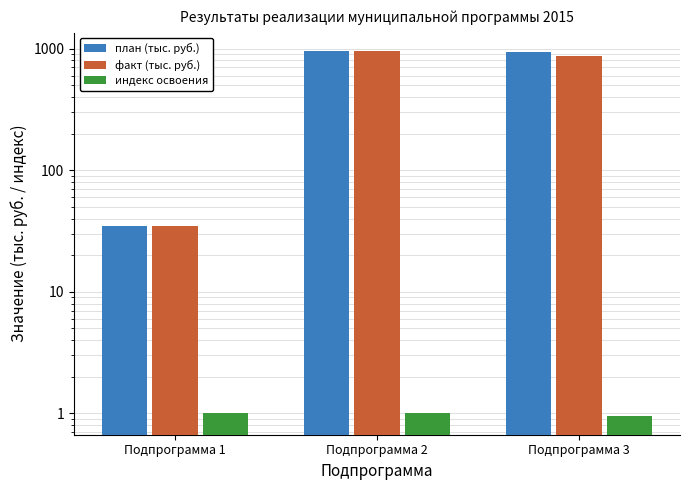

How many data points in индекс освоения are less than 1?

1